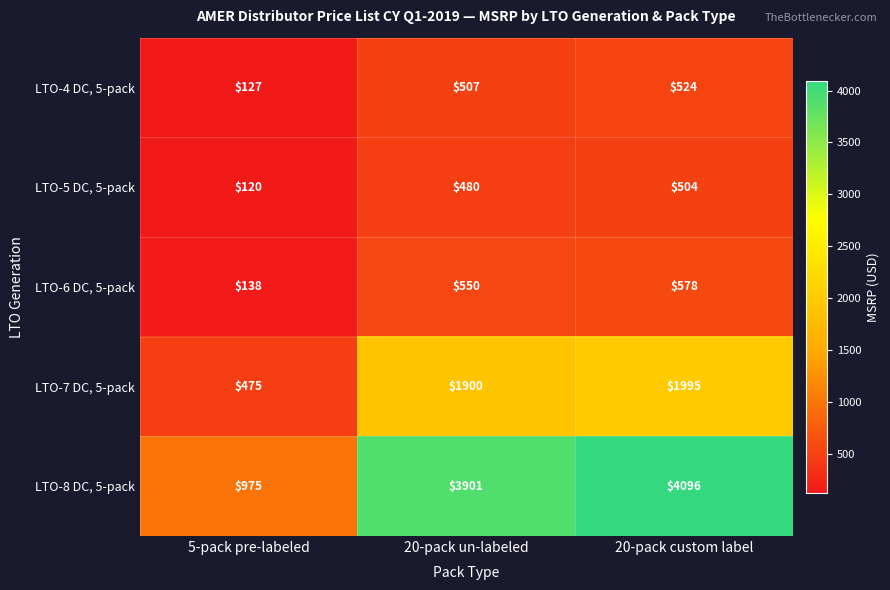

The value of LTO-4 DC, 5-pack at 20-pack un-labeled is 507. True or false?

True